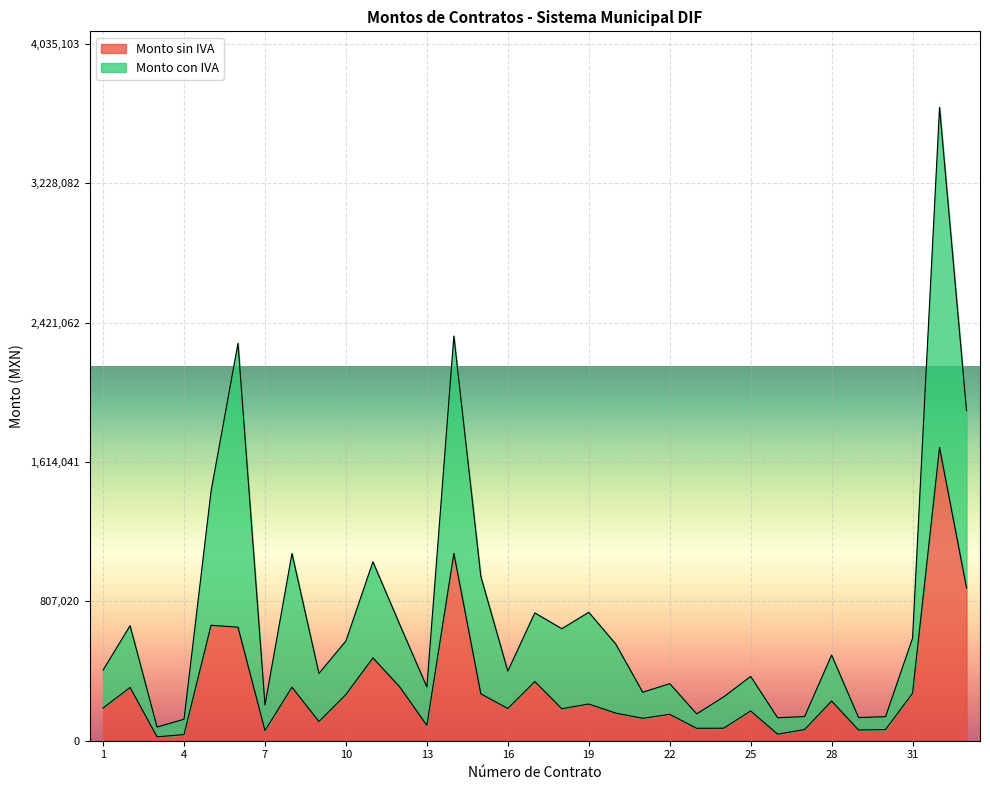

At which category does Monto sin IVA reach its first local peak?

2